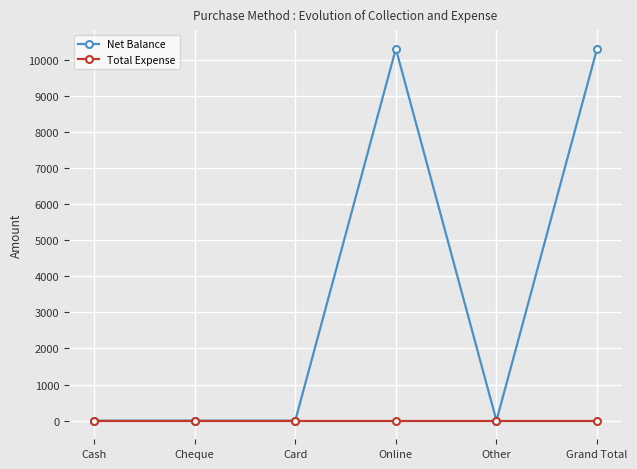

What is the label of the 2nd point from the left?

Cheque